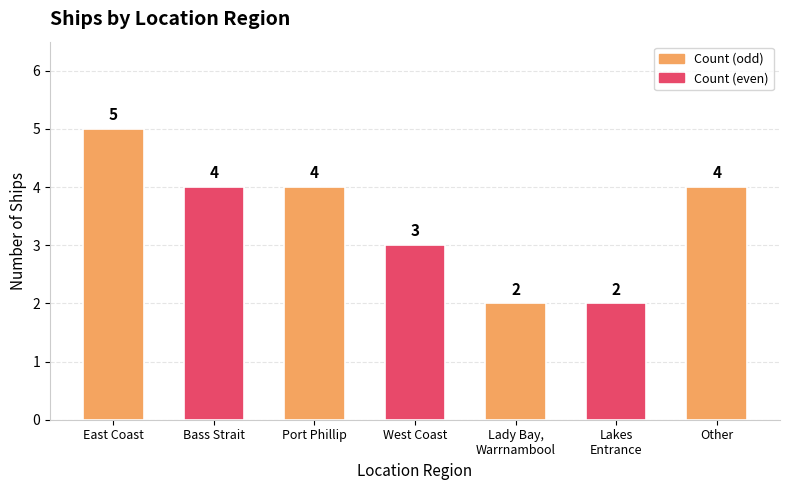

What is the value of the 7th bar from the left?

4